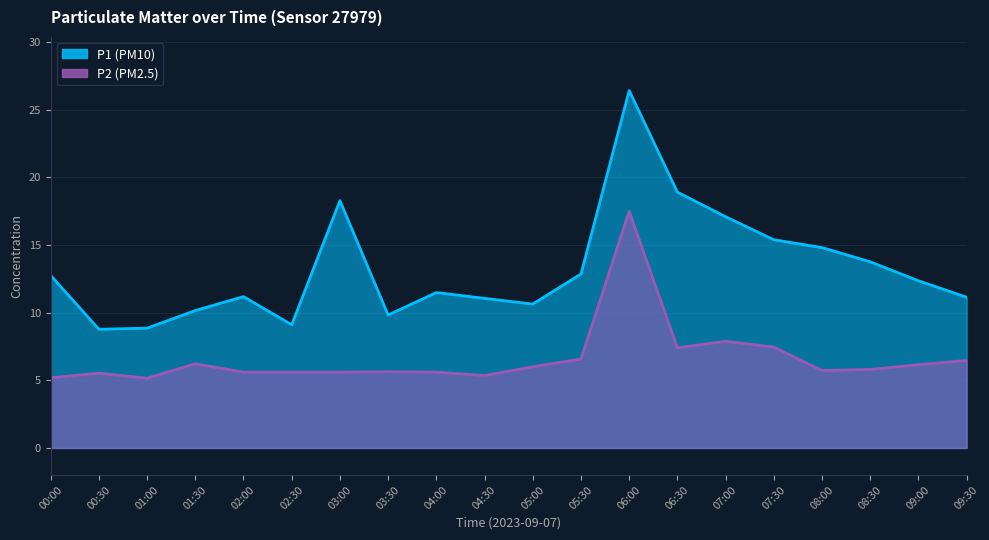

What are all the series names shown in the legend?

P1, P2